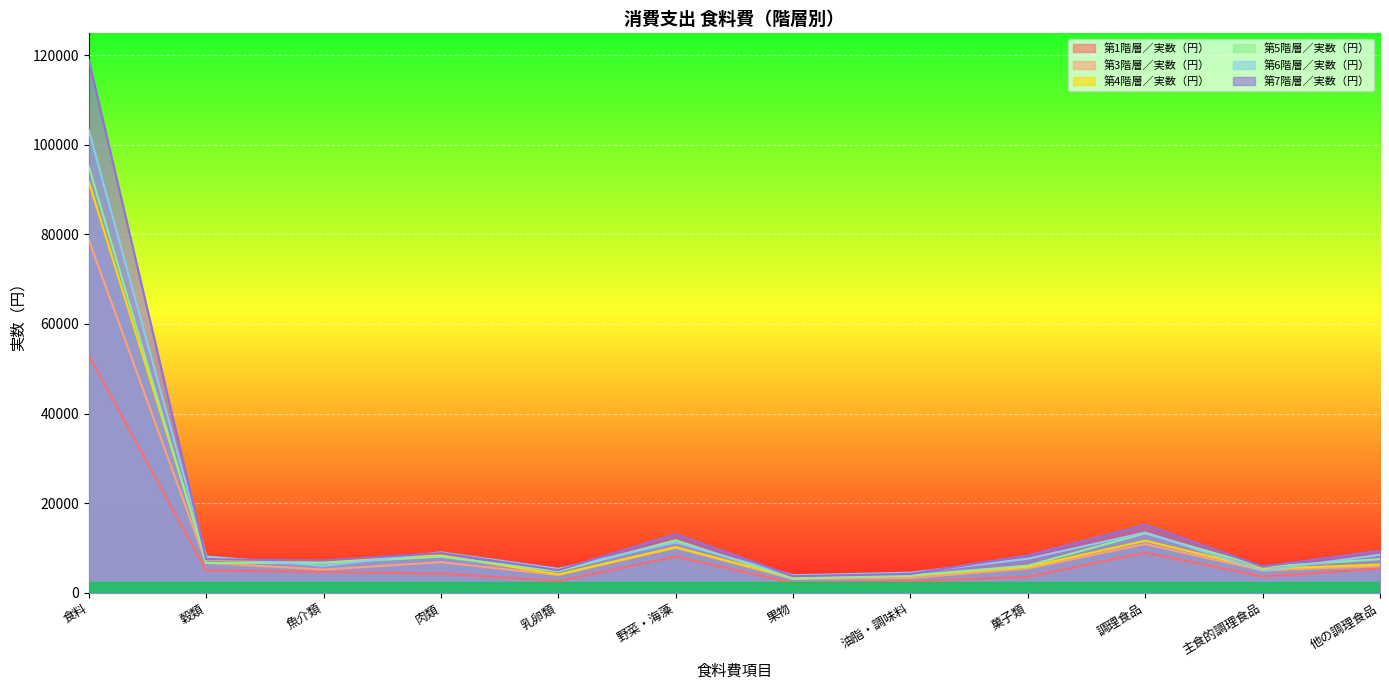

The value of 第4階層／実数（円） at 魚介類 is 11102. True or false?

False